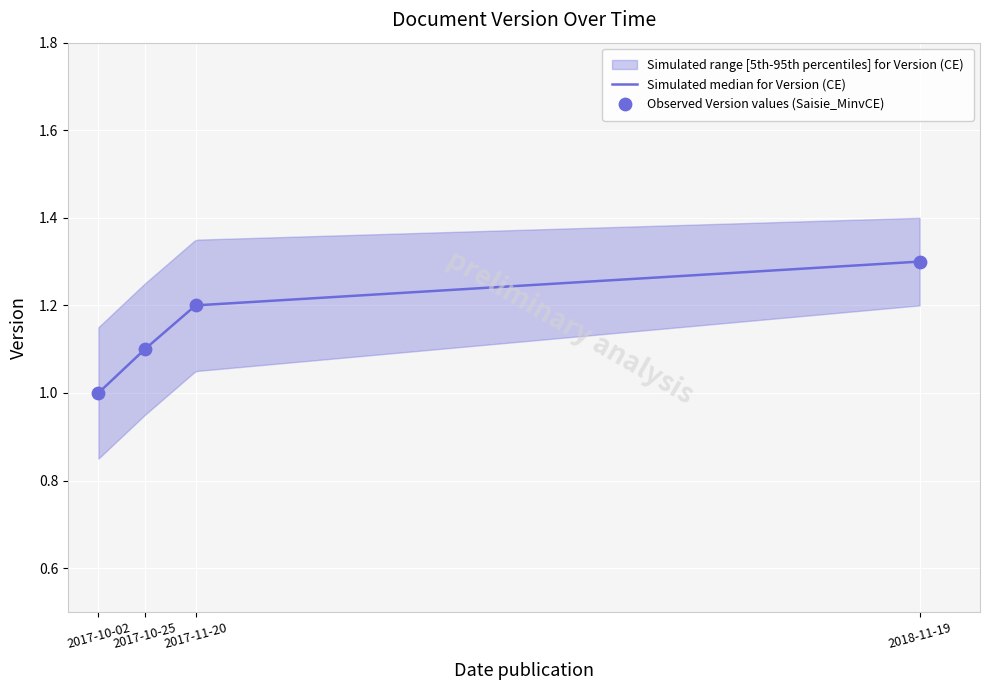

Which has a higher value, 2017-11-20 or 2018-11-19?

2018-11-19